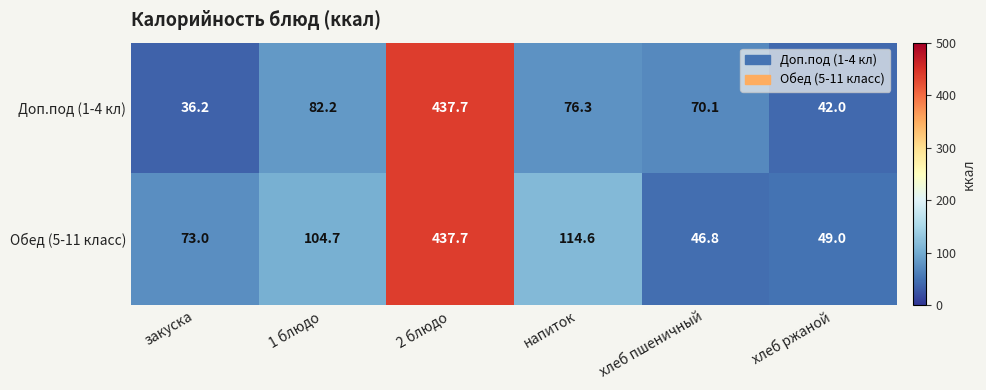

Rank the series at хлеб пшеничный from lowest to highest value.

Обед (5-11 класс), Доп.под (1-4 кл)